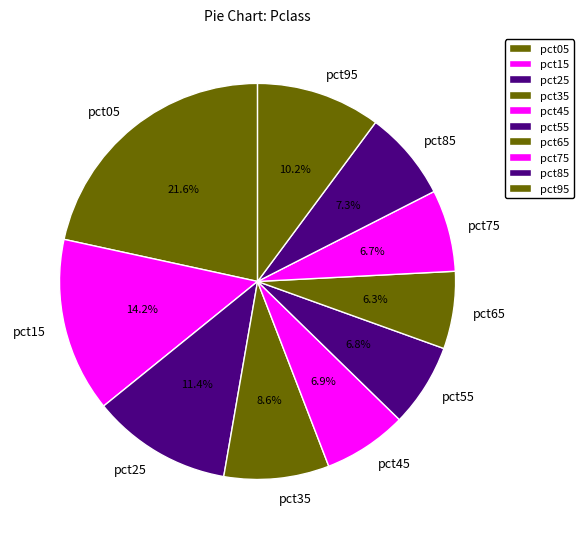

What percentage is the pct35 slice, to the nearest percent?

9%